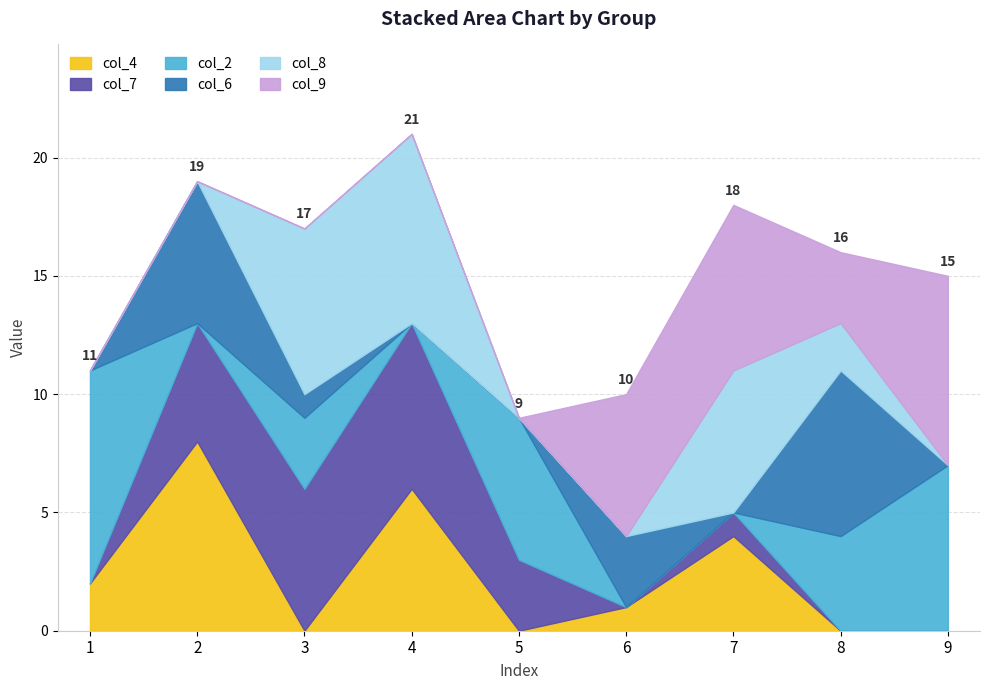

At which label is col_4 closest to 4?

7